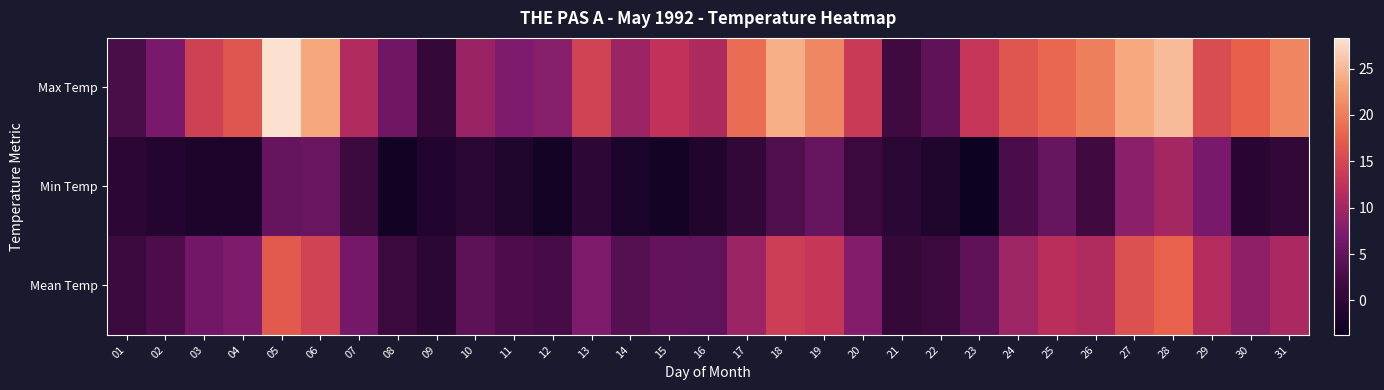

Count the number of categories in the chart.

31